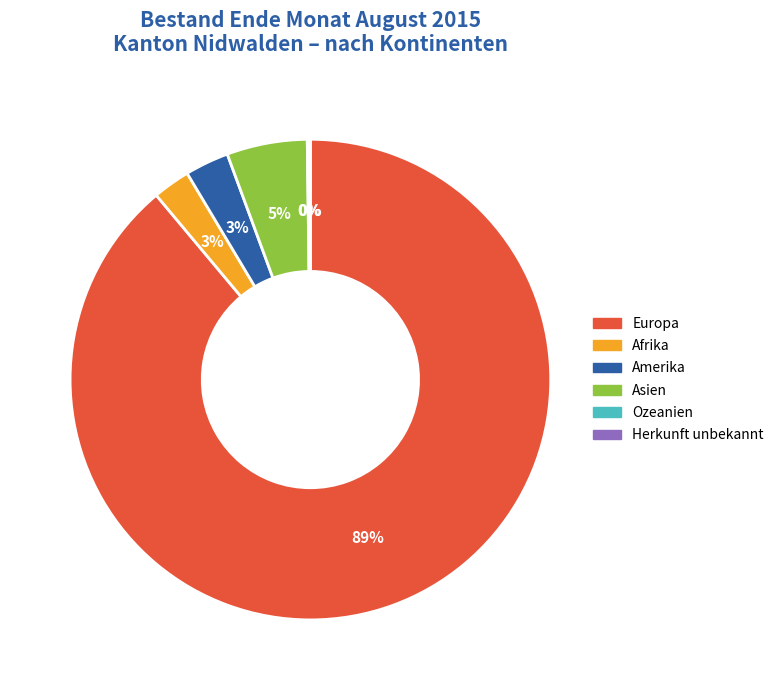

The Asien slice represents 12% of the pie. True or false?

False